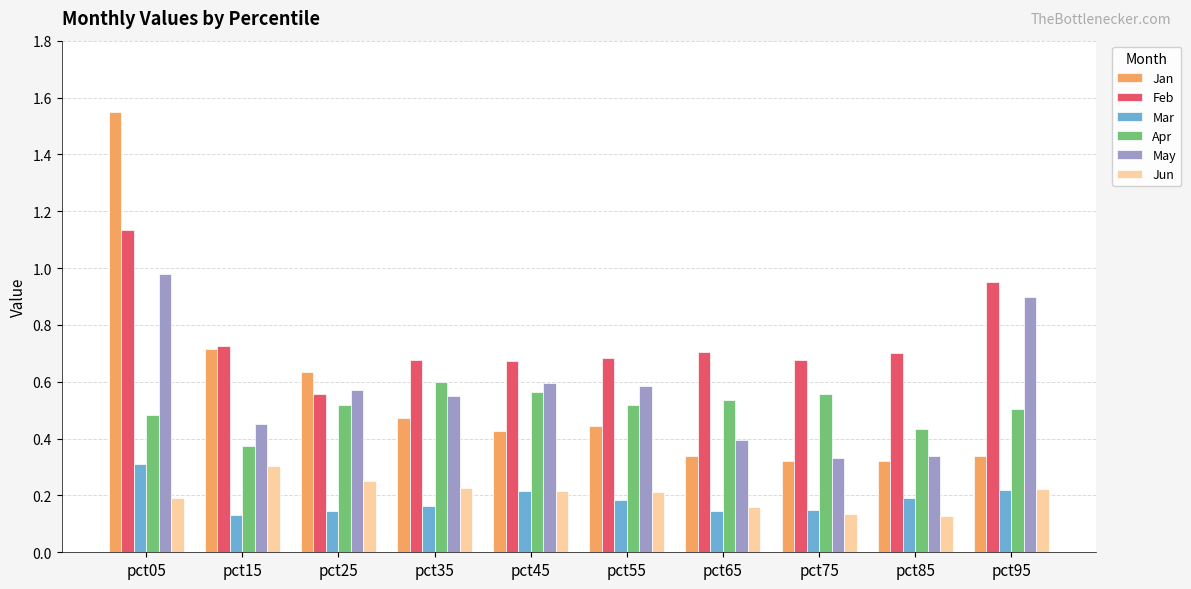

How many groups of bars are there?

10